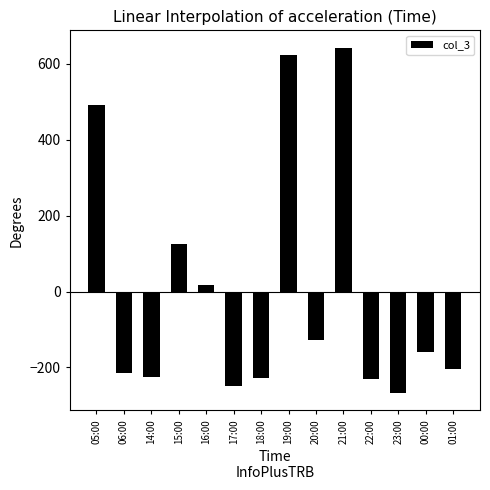

What is the change in value from 15:00 to 19:00?

+499.0